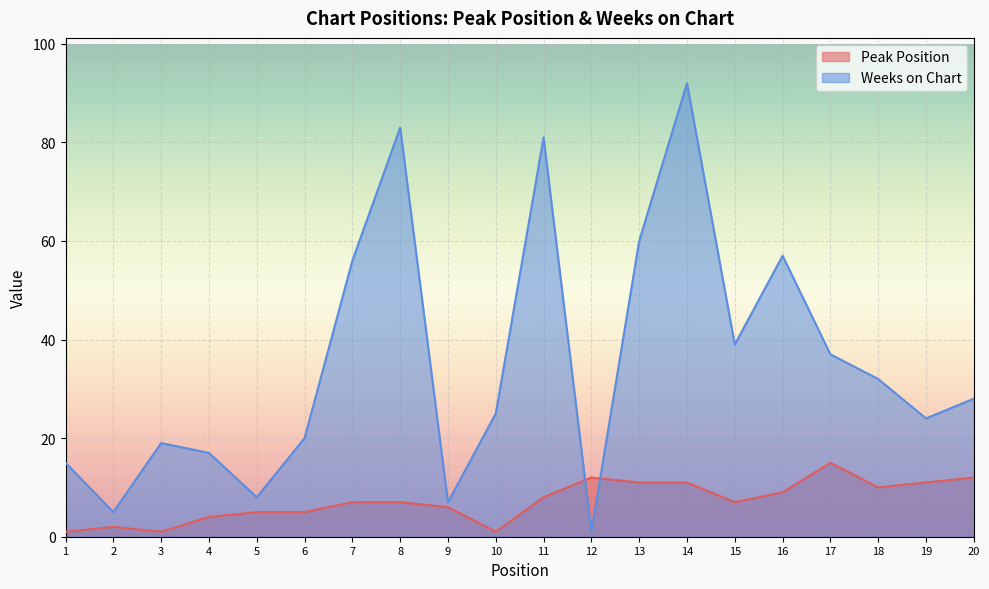

True or false: Peak Position has more than 2 points higher than both neighbors.

True